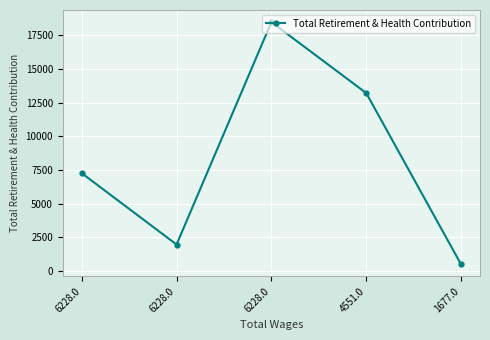

How many data points are less than 7257?

2